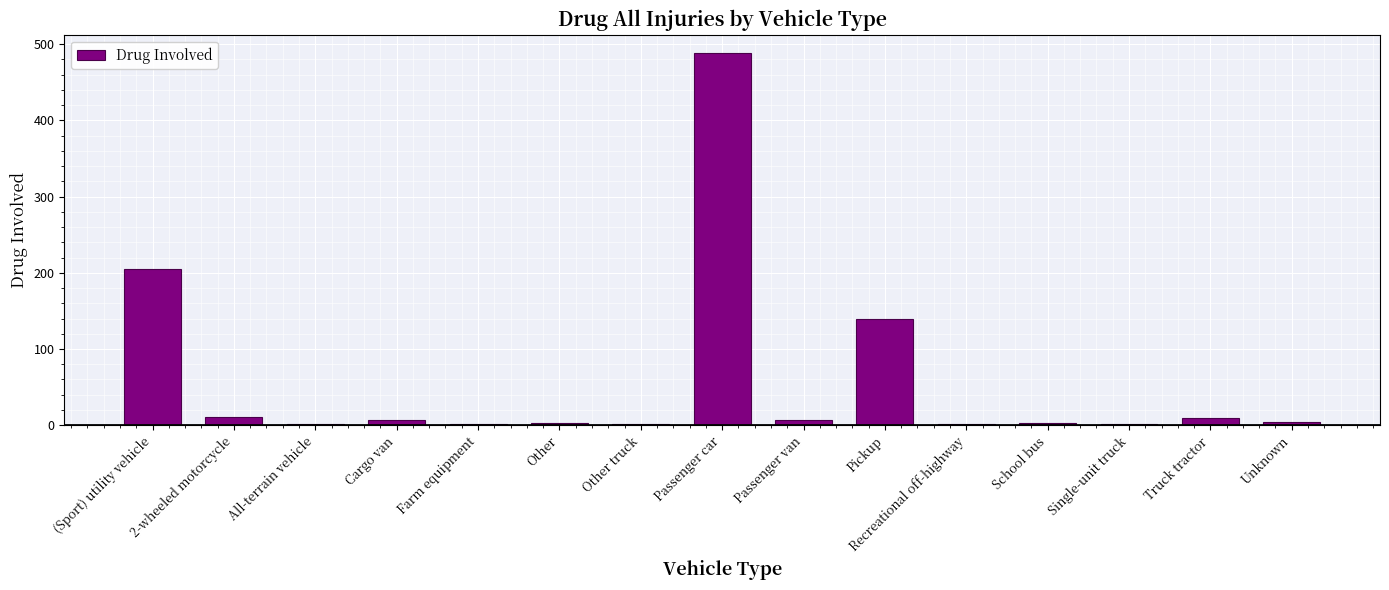

Which category has the highest value across all series?

Passenger car